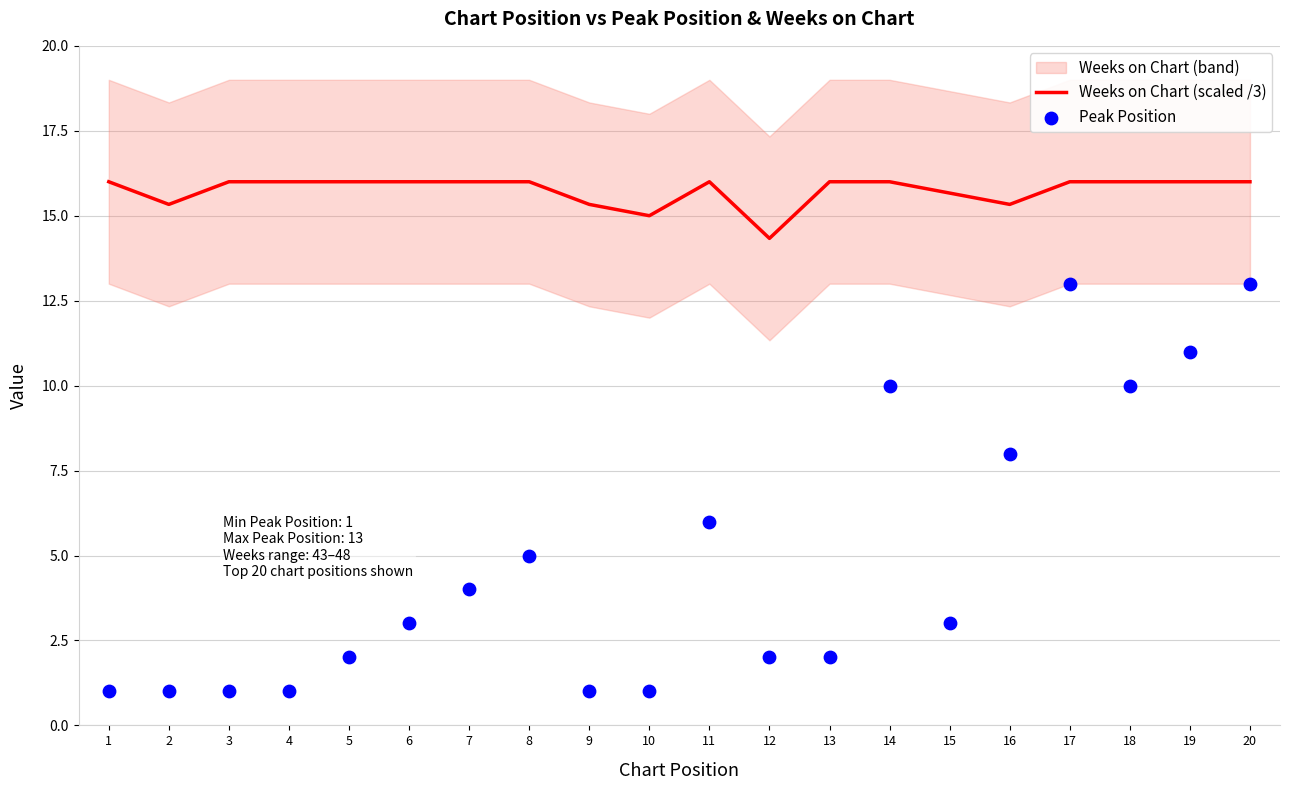

What is the total value across all series at 5?

18.0